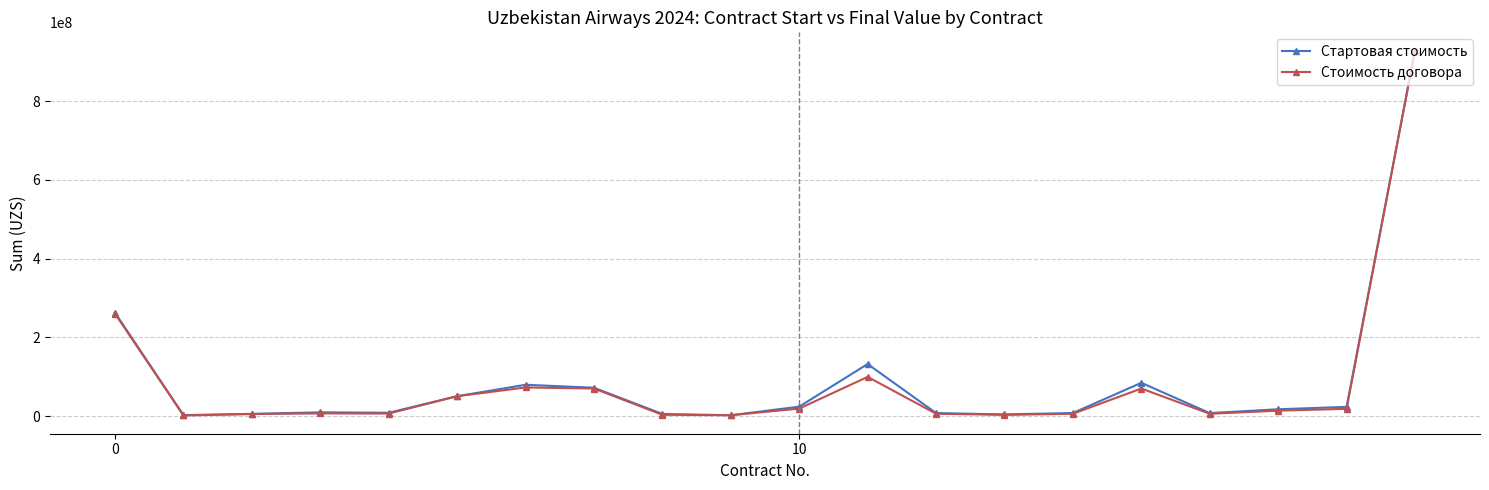

True or false: Стоимость договора has more than 2 interior local peaks.

True